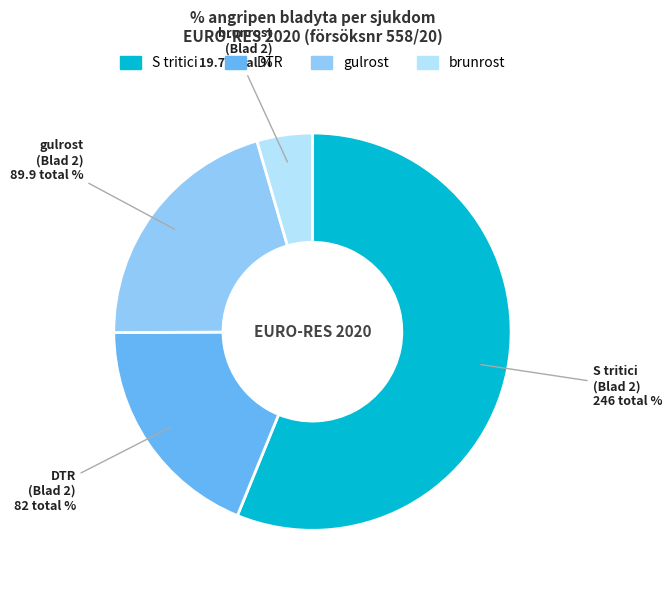

Does S tritici account for over 50% of the chart?

Yes